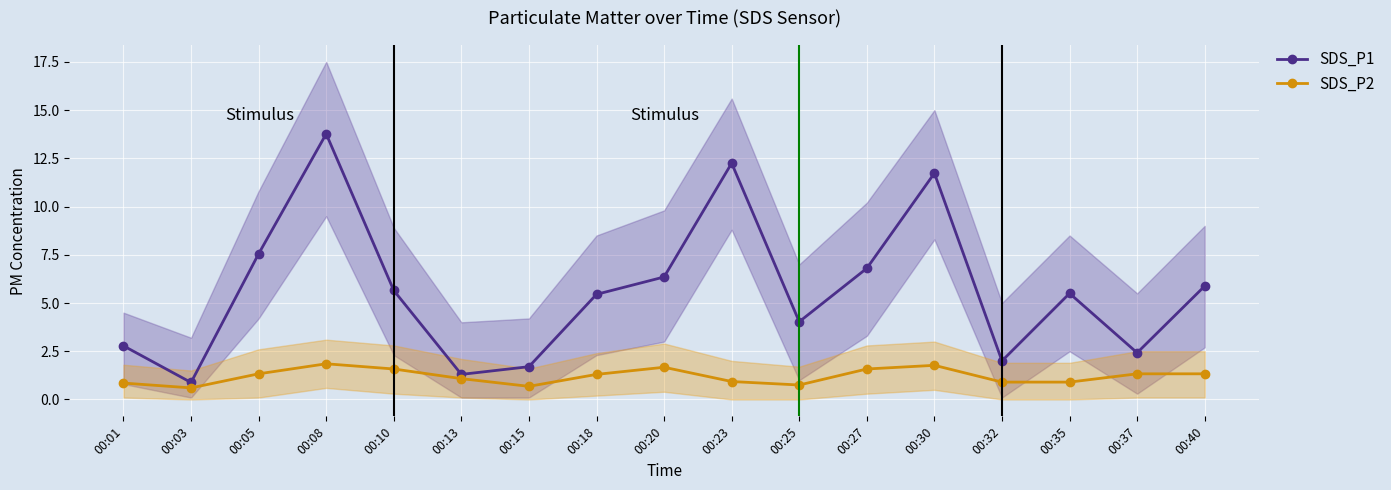

List the series in order of their peak value, highest first.

SDS_P1, SDS_P2